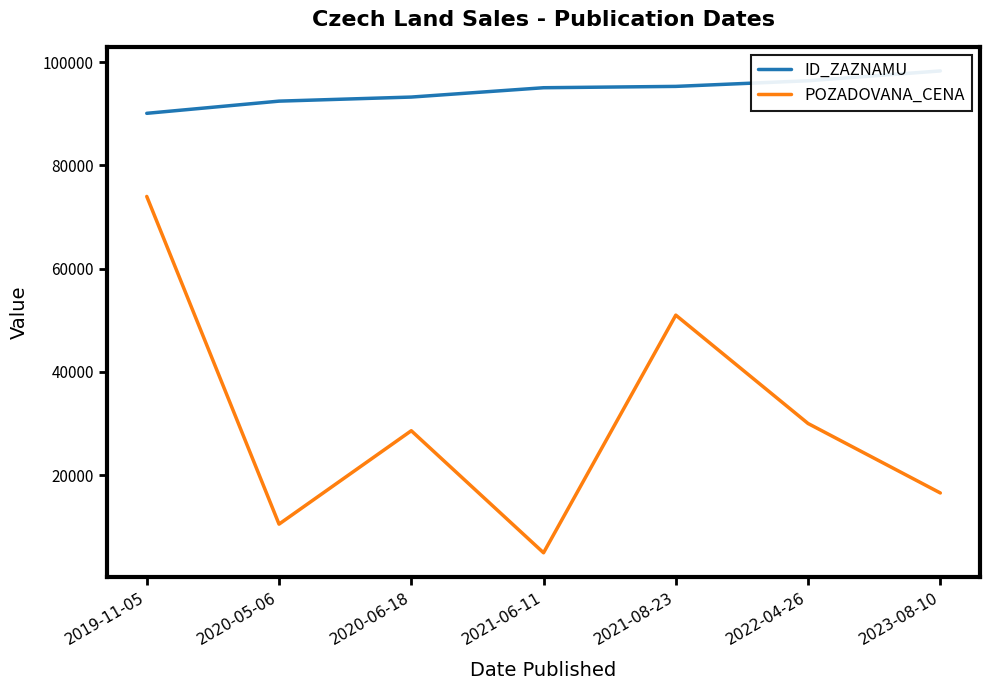

At which label is ID_ZAZNAMU closest to 94215?

2021-06-11